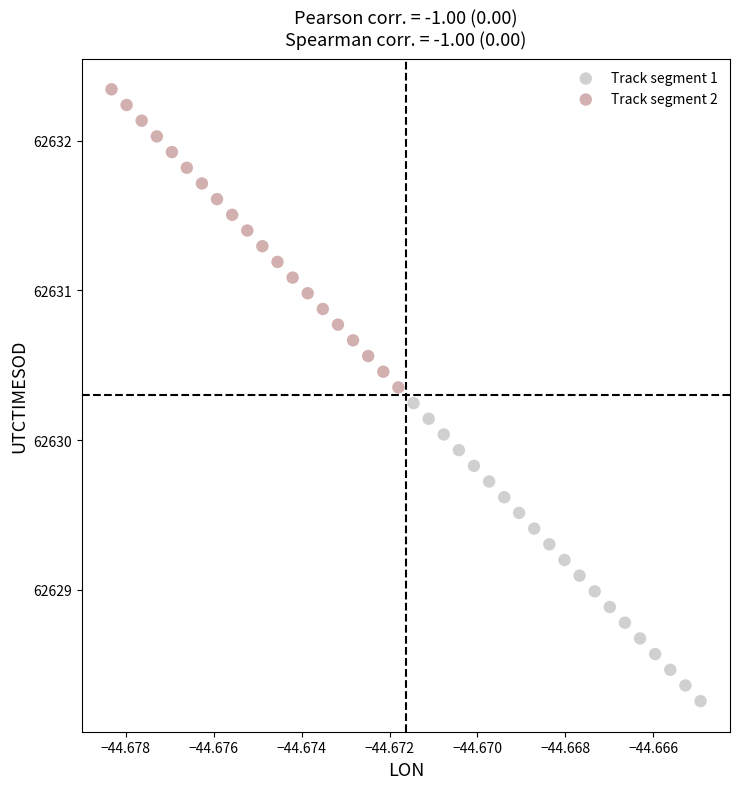

Which series contains the highest Y value?

Track segment 2